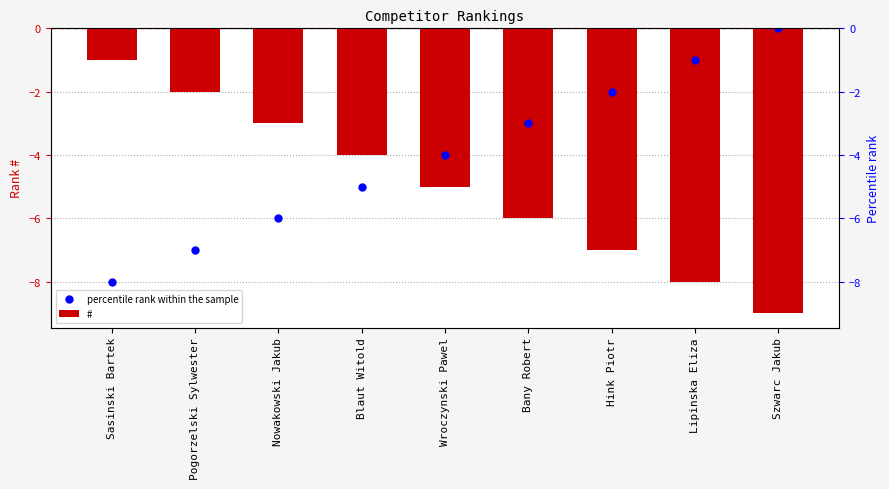

Is the value of # at Szwarc Jakub greater than the value of percentile rank within the sample at Blaut Witold?

No